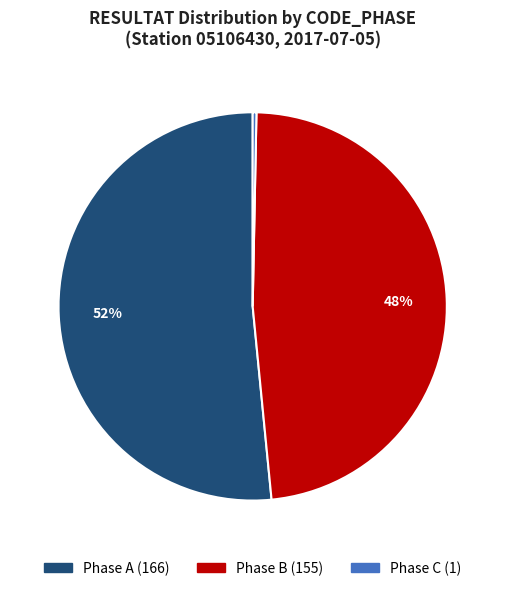

How many slices are in this pie chart?

3